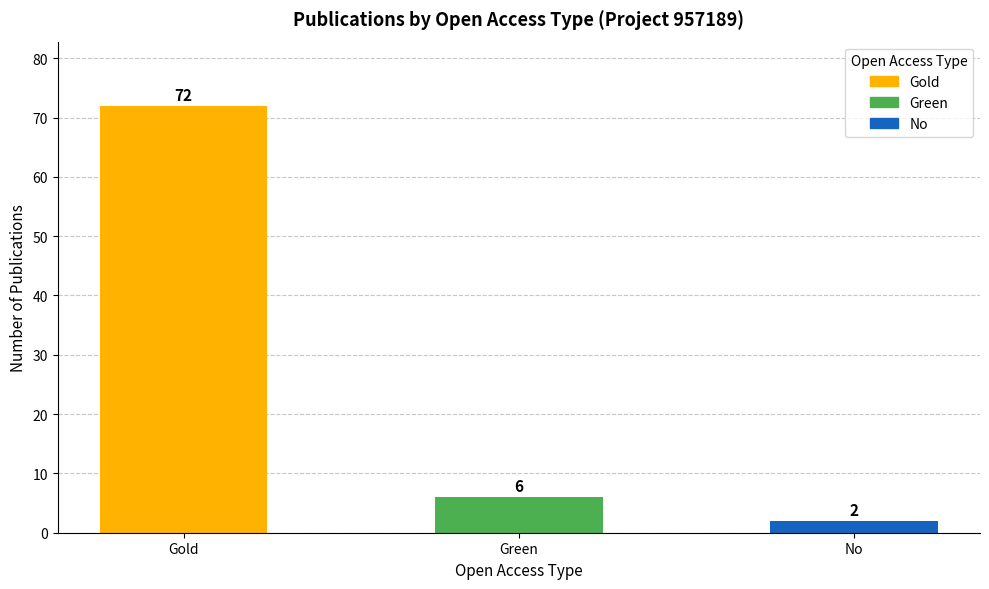

What is the label of the 2nd bar from the left?

Green